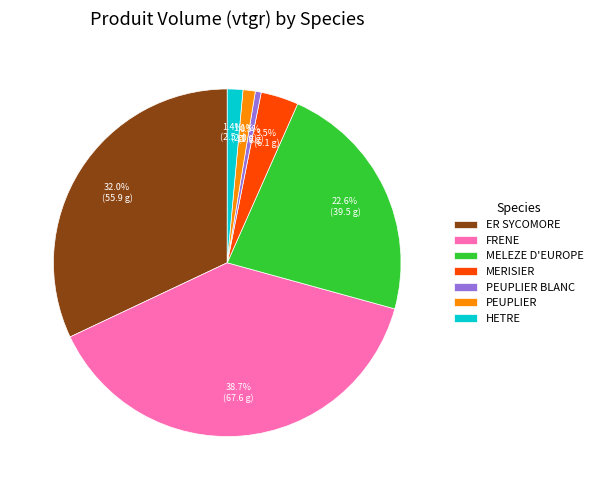

How many segments does this pie chart have?

7